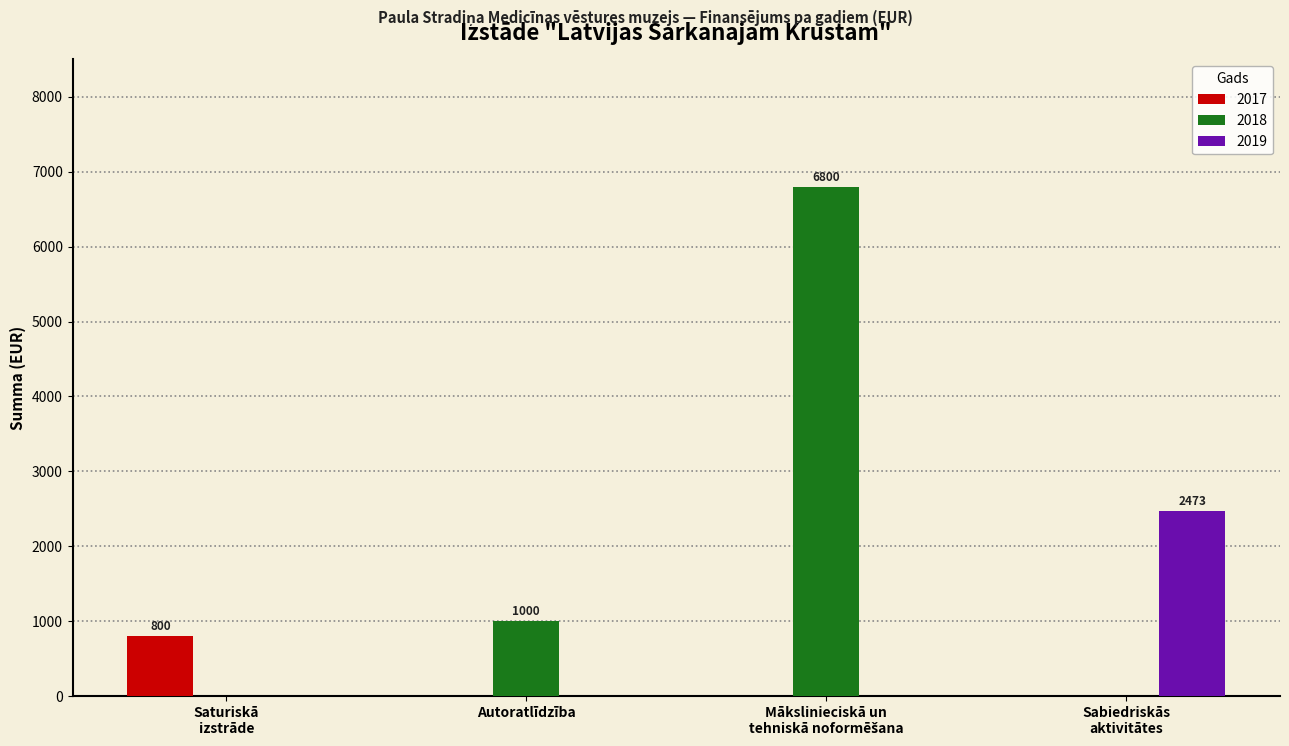

At which label is 2018 closest to 3400?

Autoratlīdzība